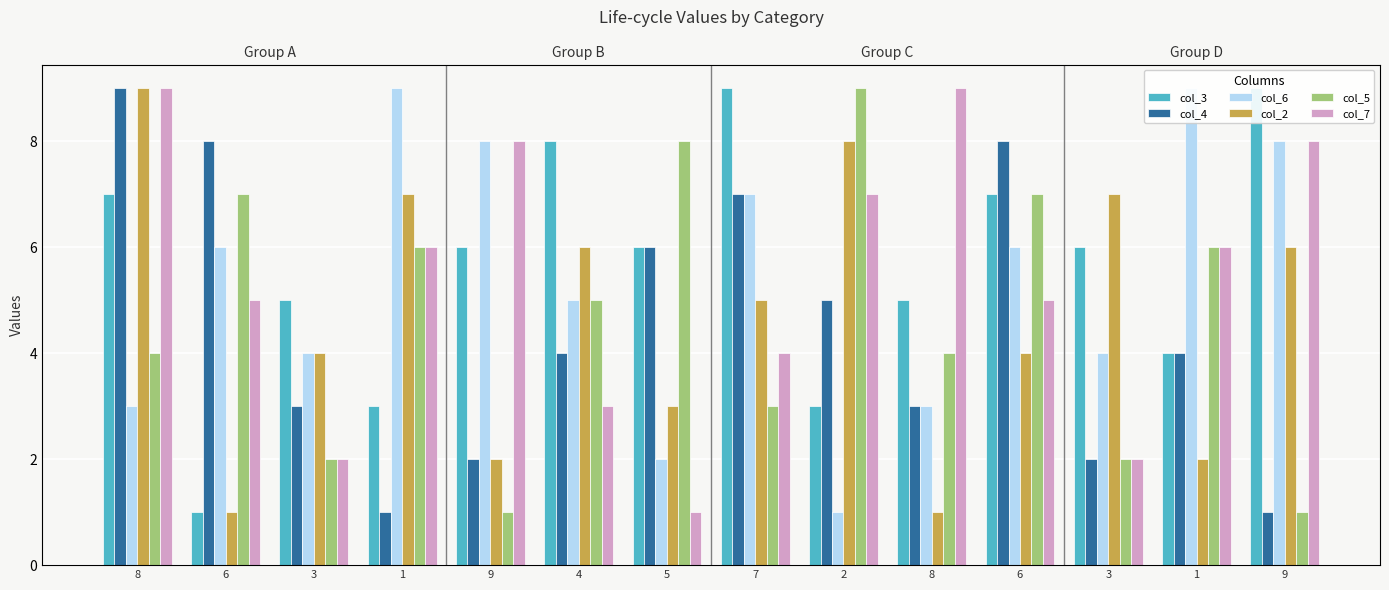

List the labels in order of col_7 value, smallest first.

5, 3, 3, 4, 7, 6, 6, 1, 1, 2, 9, 9, 8, 8